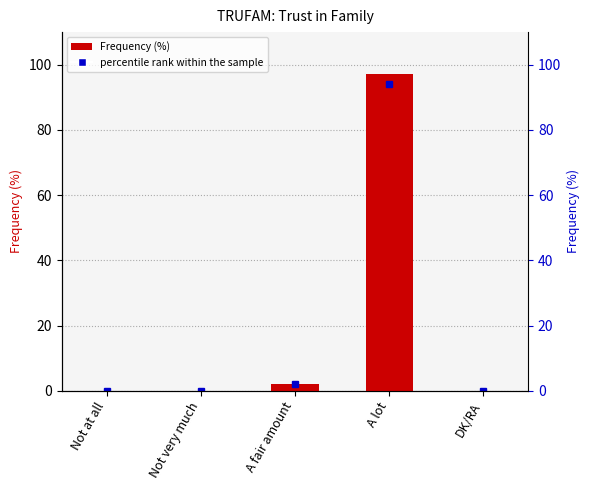

How many bars are there in total?

5